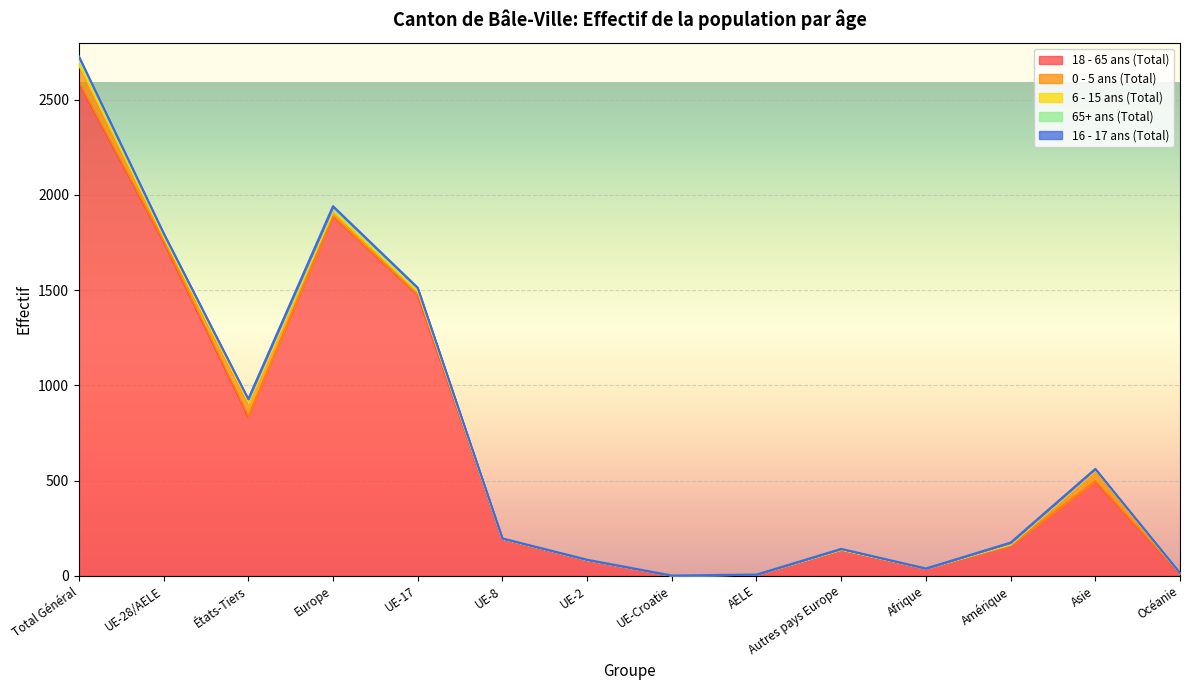

True or false: 0 - 5 ans (Total) has more than 0 interior local peaks.

True